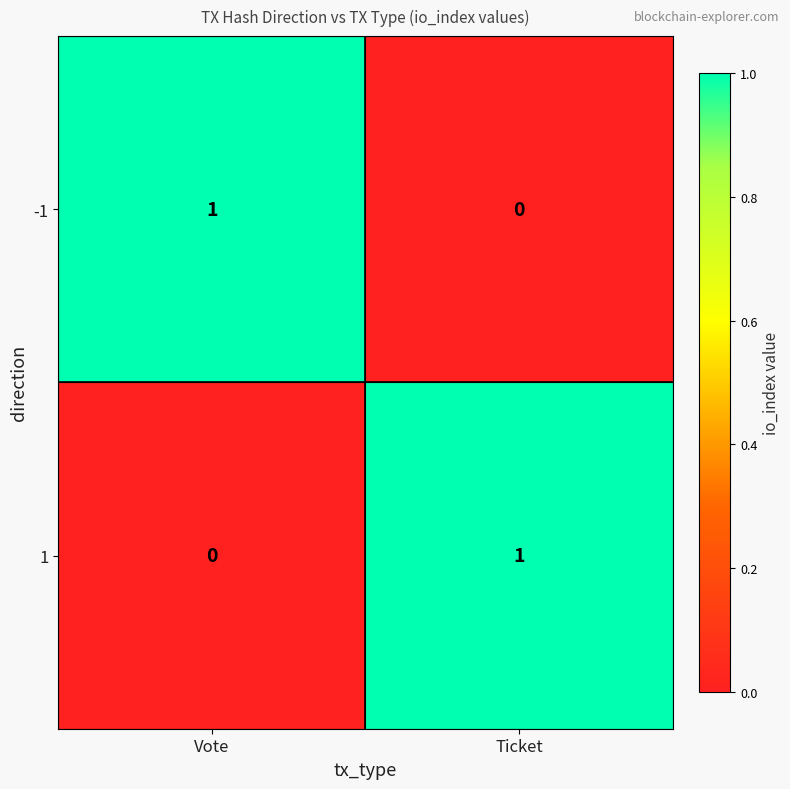

Where is 1 nearest to the value 0?

Vote